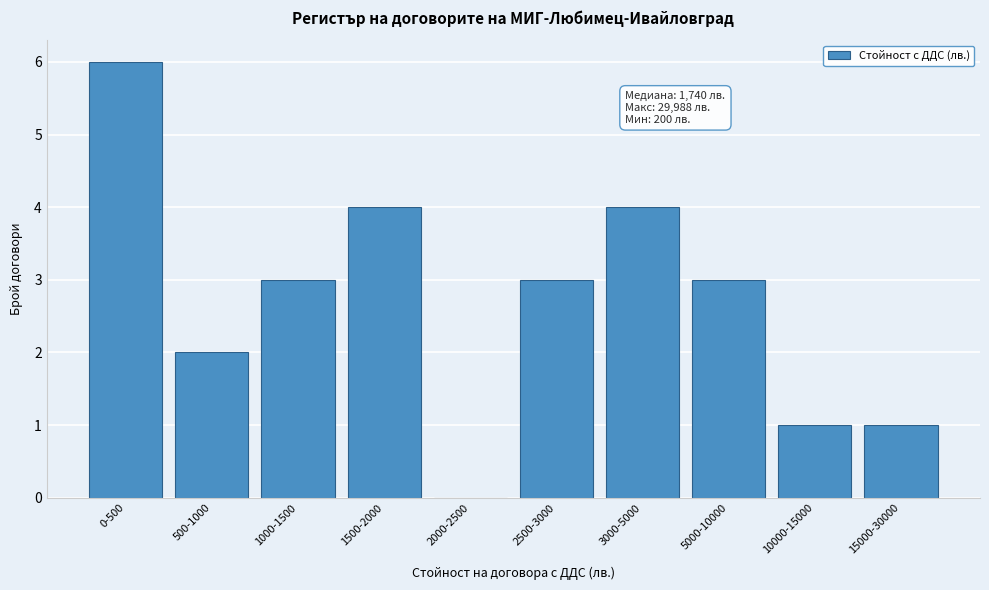

Reading right to left, transcribe all the data shown in this chart.

15000-30000=1	10000-15000=1	5000-10000=3	3000-5000=4	2500-3000=3	2000-2500=0	1500-2000=4	1000-1500=3	500-1000=2	0-500=6